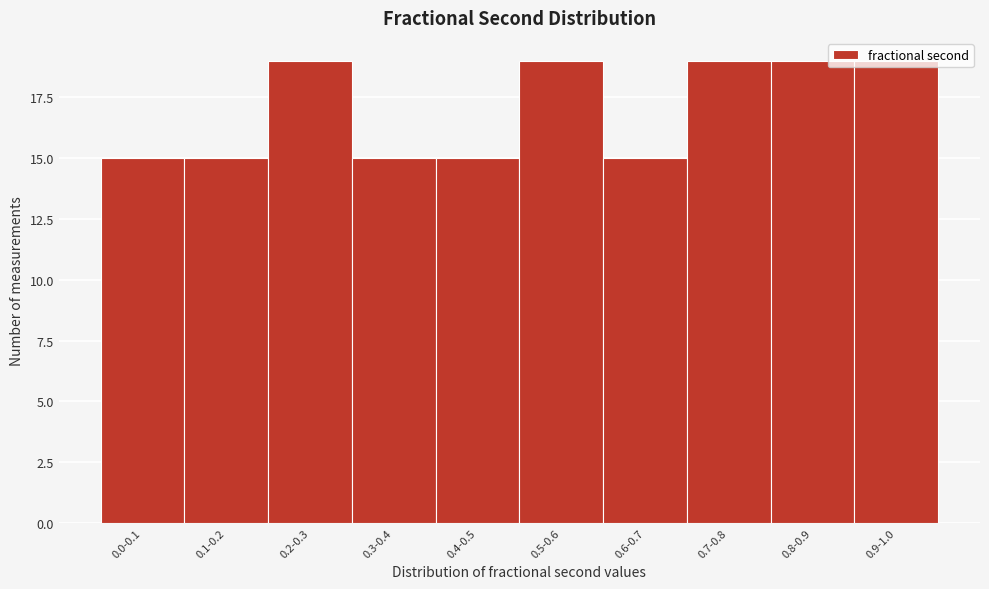

Between 0.3-0.4 and 0.2-0.3, which is larger?

0.2-0.3